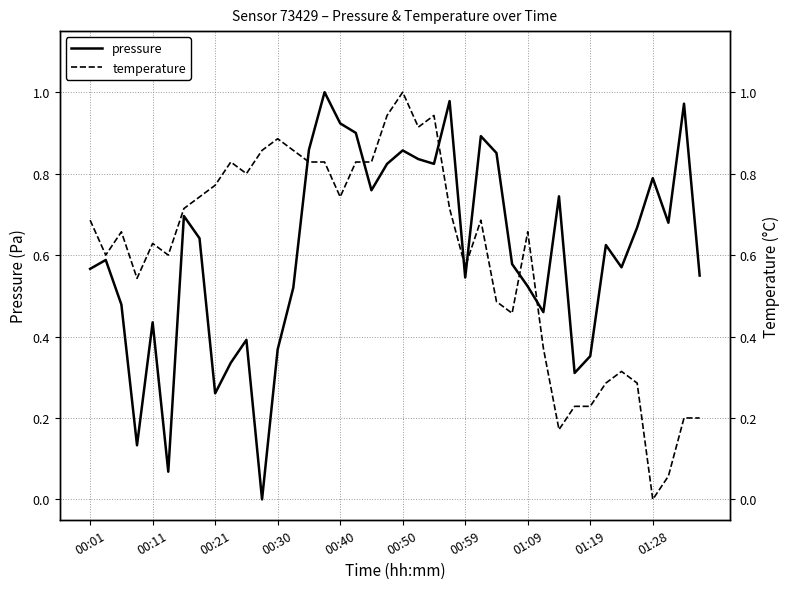

Between which two adjacent categories do temperature and pressure first intersect?

13 and 14